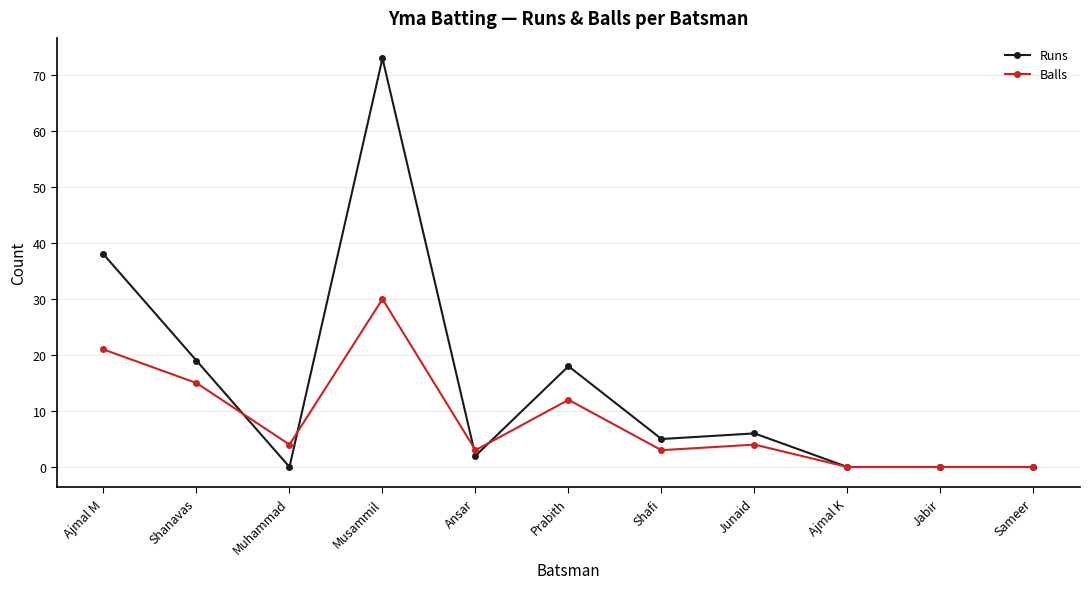

The value of Runs at Musammil is 38. True or false?

False